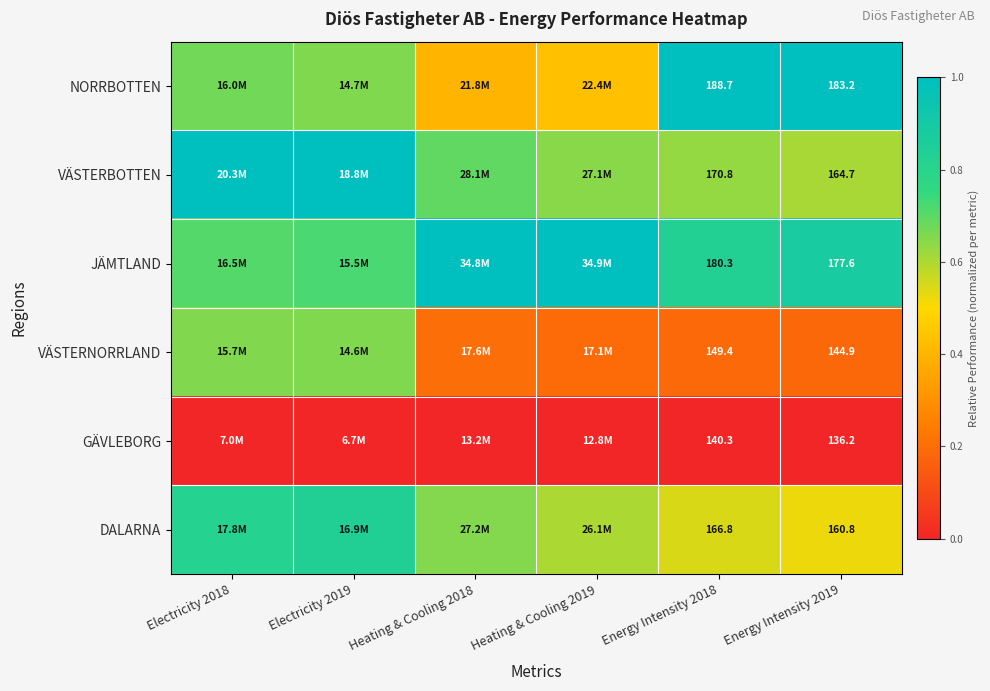

Rank the series at Energy Intensity 2018 from lowest to highest value.

GÄVLEBORG, VÄSTERNORRLAND, DALARNA, VÄSTERBOTTEN, JÄMTLAND, NORRBOTTEN